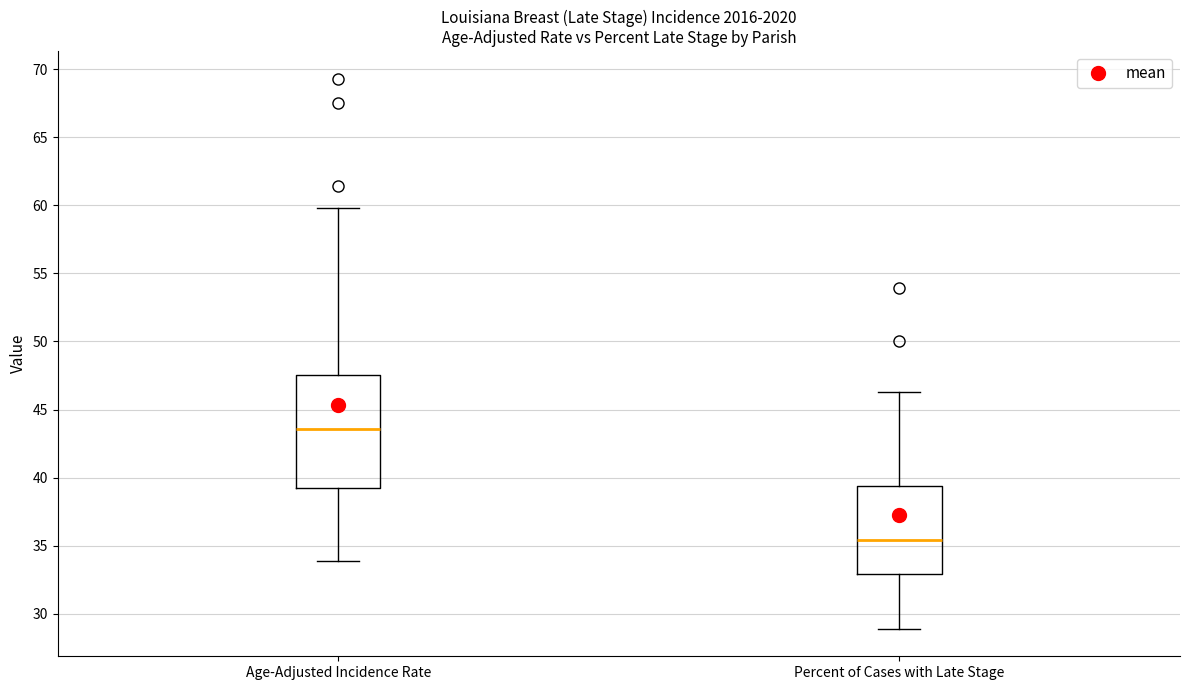

Which box has the lowest median line?

Percent of Cases with Late Stage